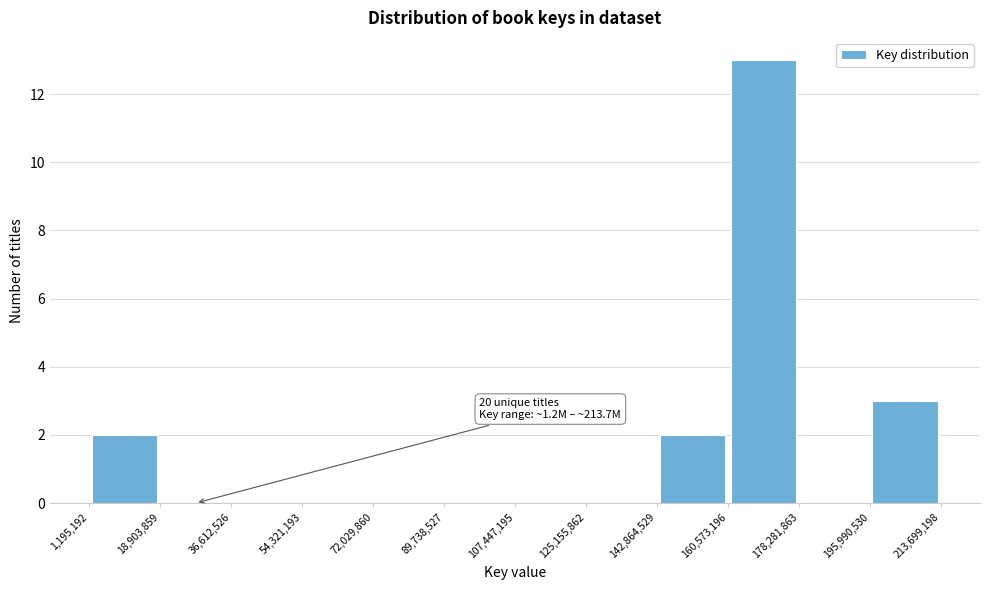

Over which range of the x-axis is the bar tallest?

160,573,196 to 178,281,863